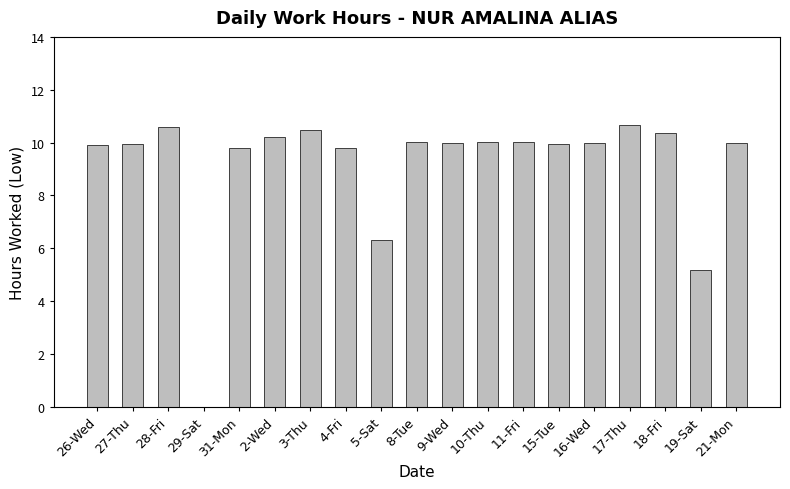

What is the ratio of the value at 10-Thu to the value at 9-Wed?

1.0